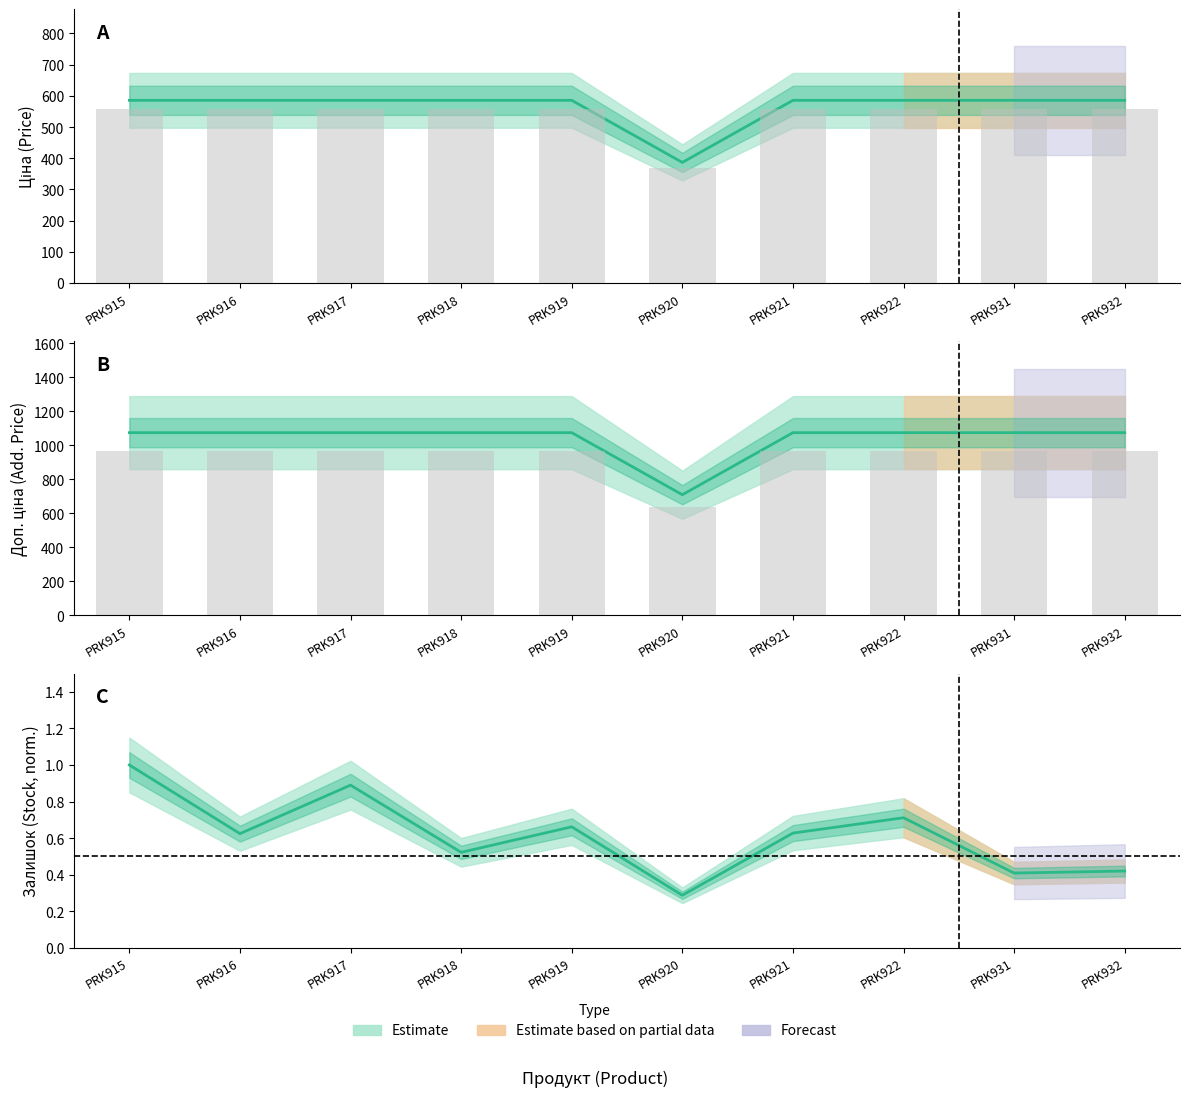

What is the sum of the Залишок values at PRK922 and PRK917?

1.6